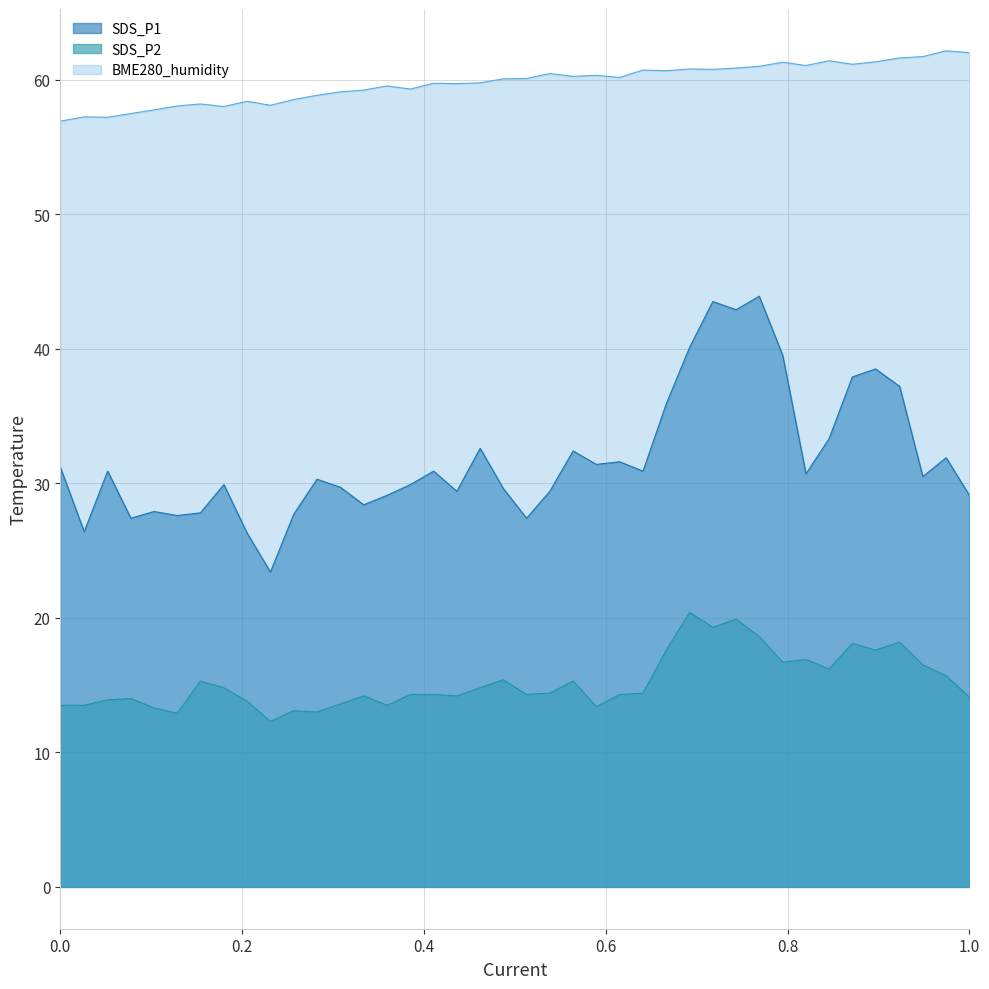

What value does the SDS_P2 series have at 2024/03/12 01:18:05?

19.3